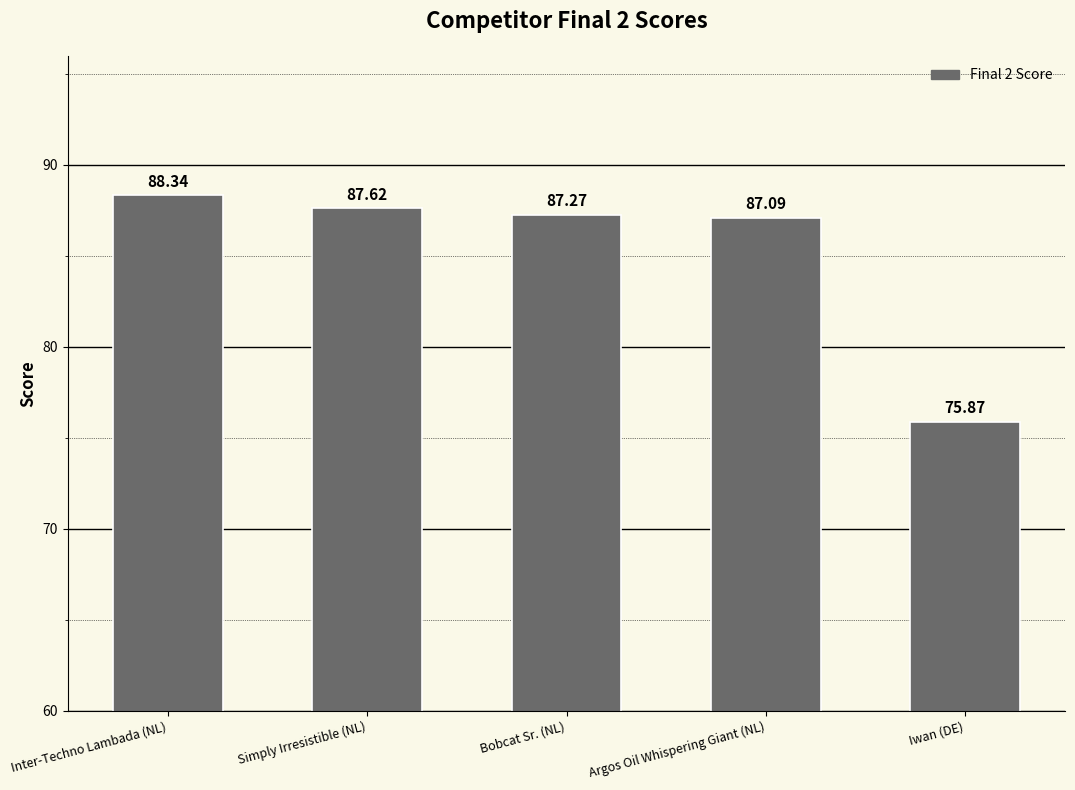

What is the sum of all values?

426.2